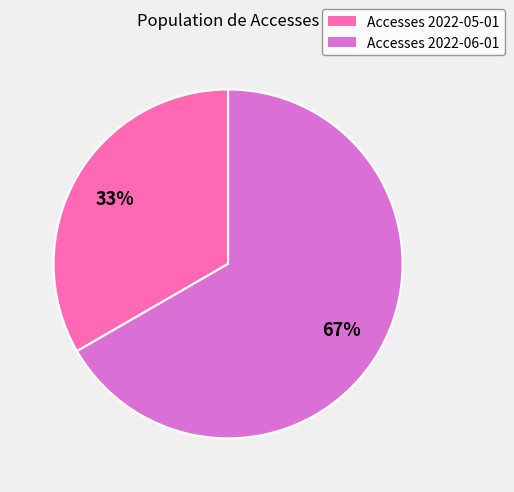

How many slices are in this pie chart?

2